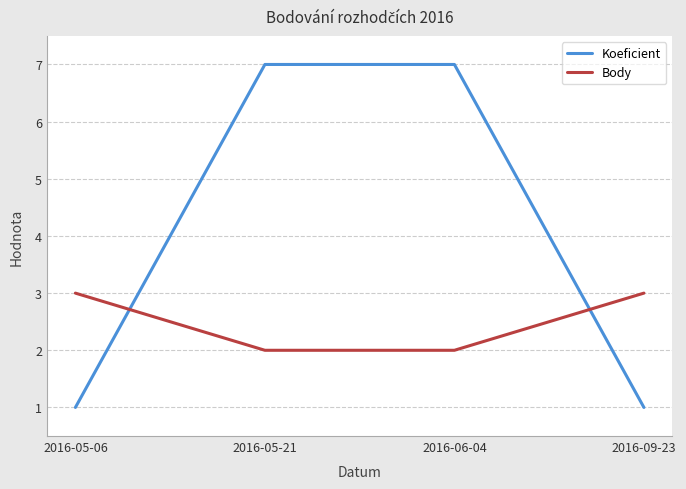

Which series has the largest range (max minus min)?

Koeficient